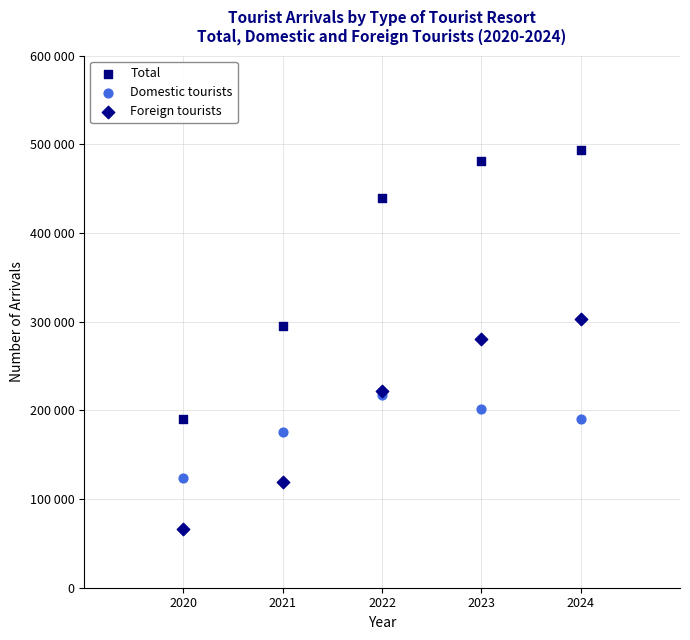

What are all the series names shown in the legend?

Total, Domestic tourists, Foreign tourists